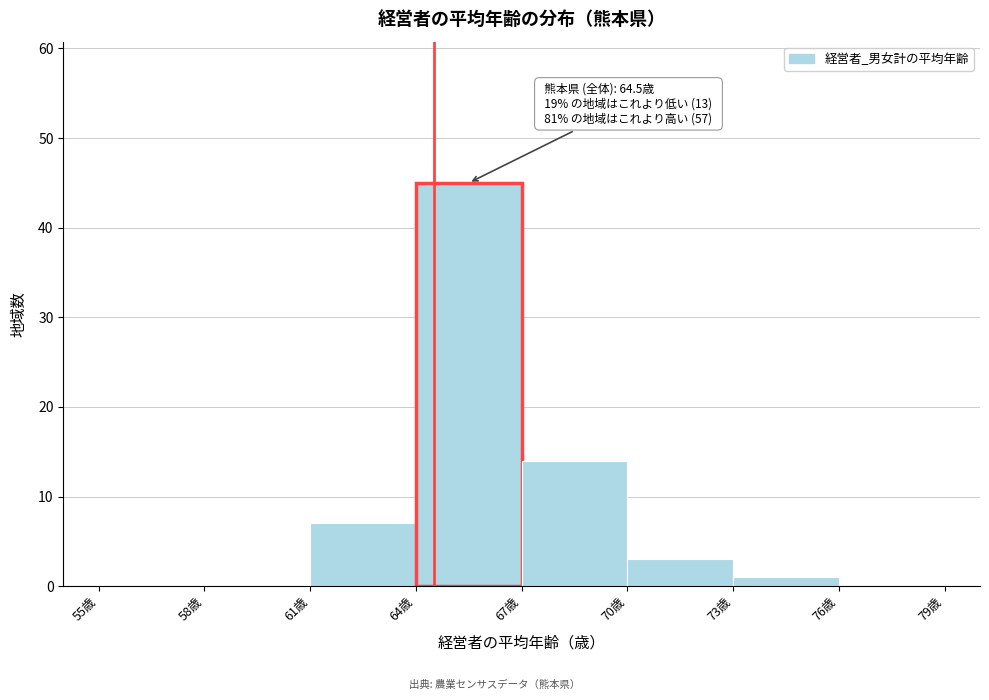

Over which range of the x-axis is the bar tallest?

64 to 67